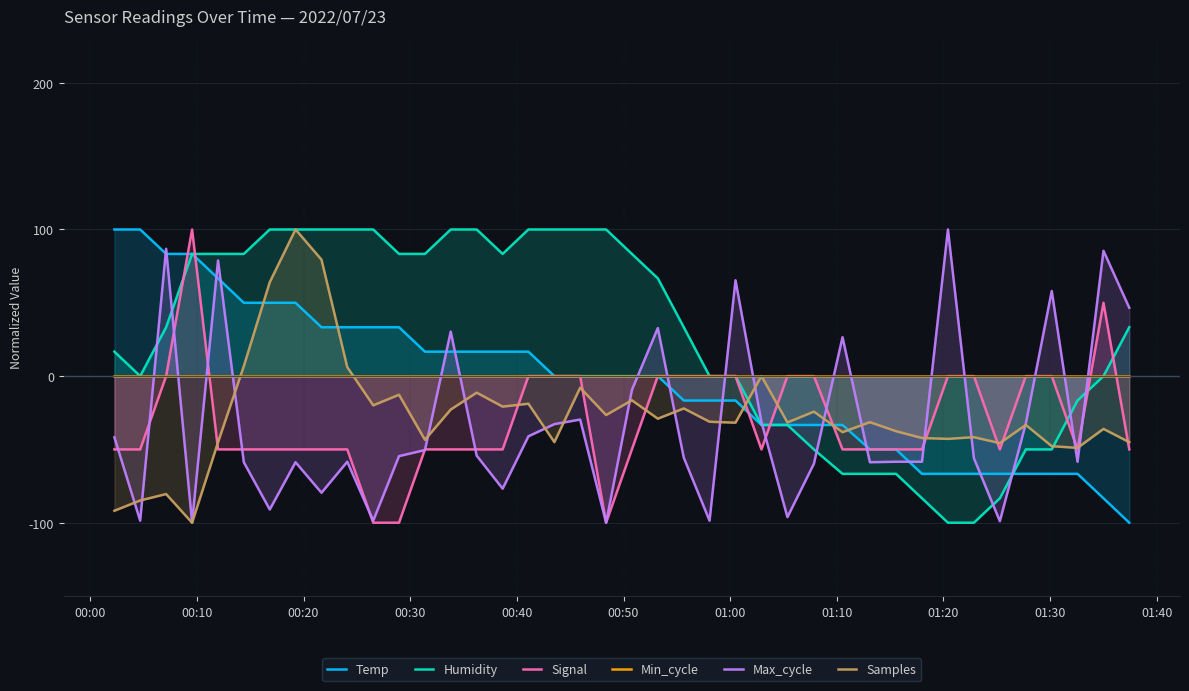

True or false: Samples and Signal intersect in this chart.

True